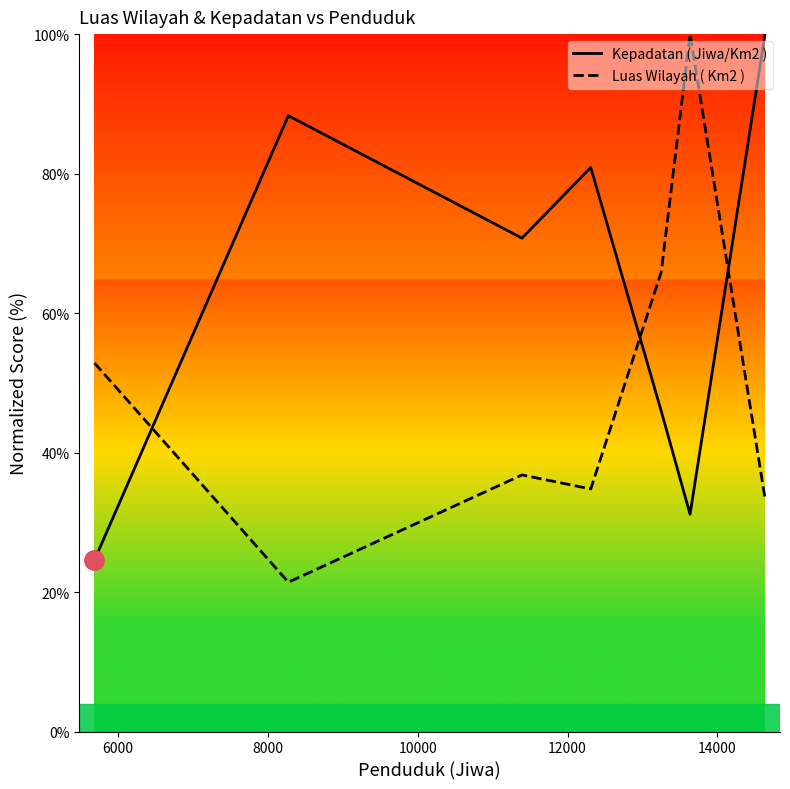

Which series has the largest total across all categories?

Kepadatan ( Jiwa/Km2 )